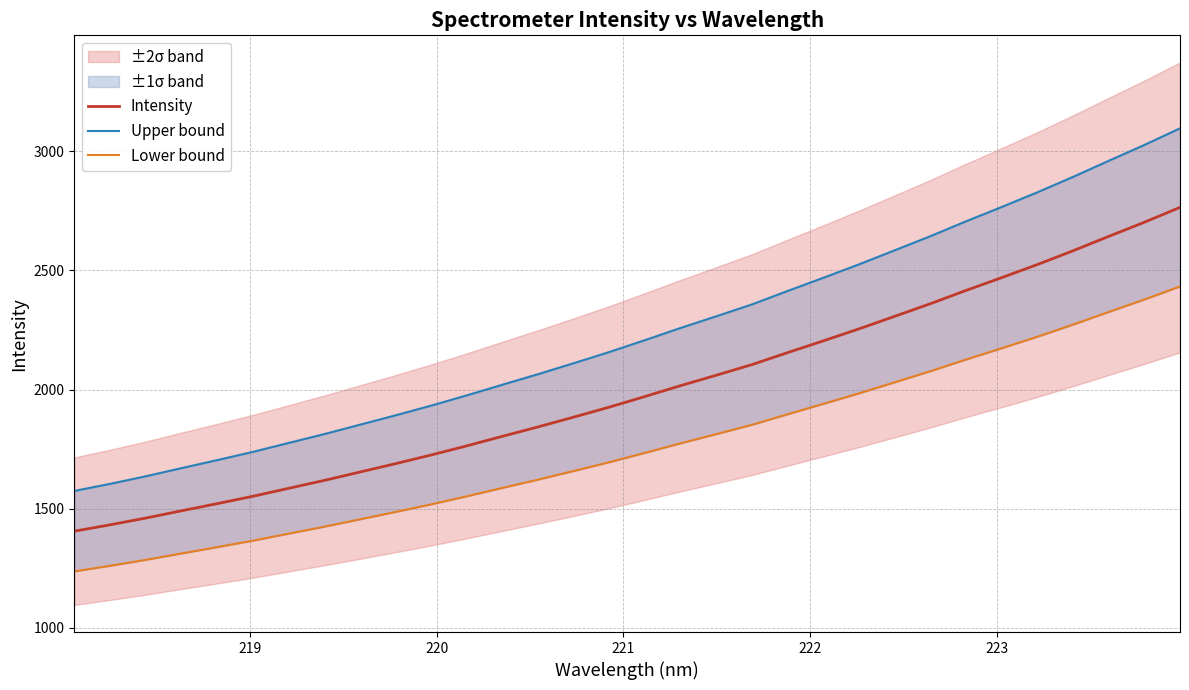

Which series has the largest total across all categories?

Upper bound